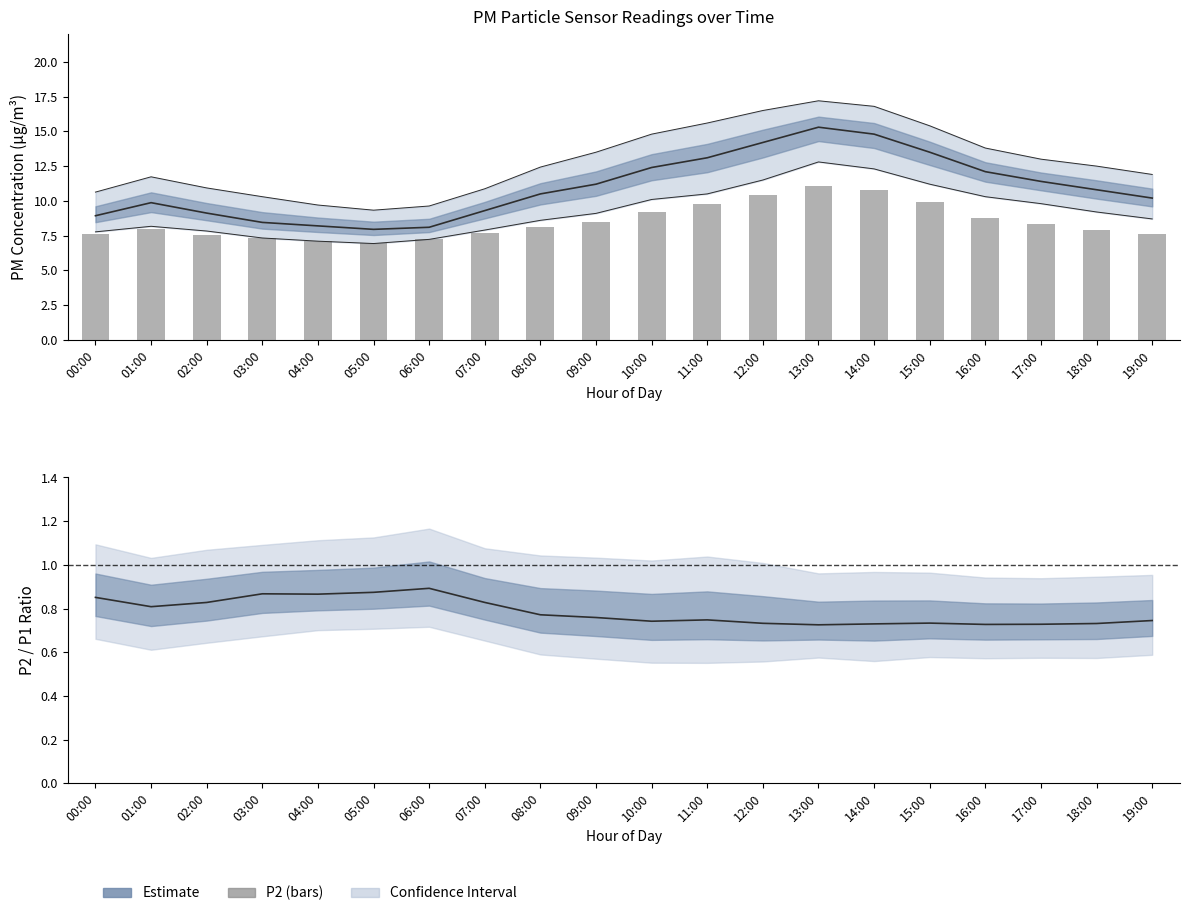

At which category is the sum across all series the highest?

13:00